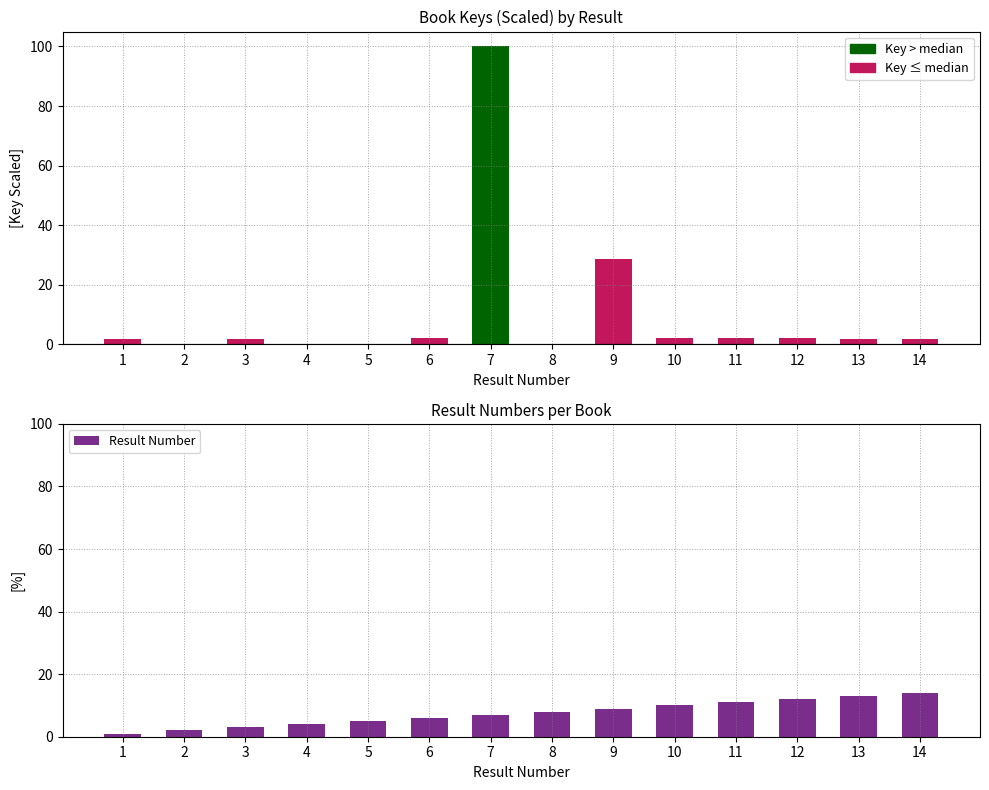

At which label is the value closest to 7?

7